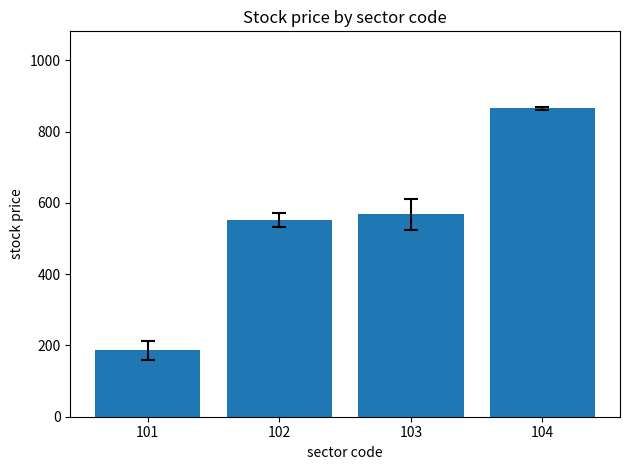

At which category does the chart reach its peak across all series?

104